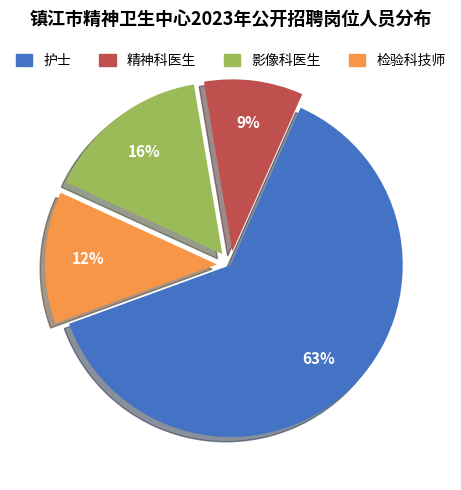

How many slices are in this pie chart?

4